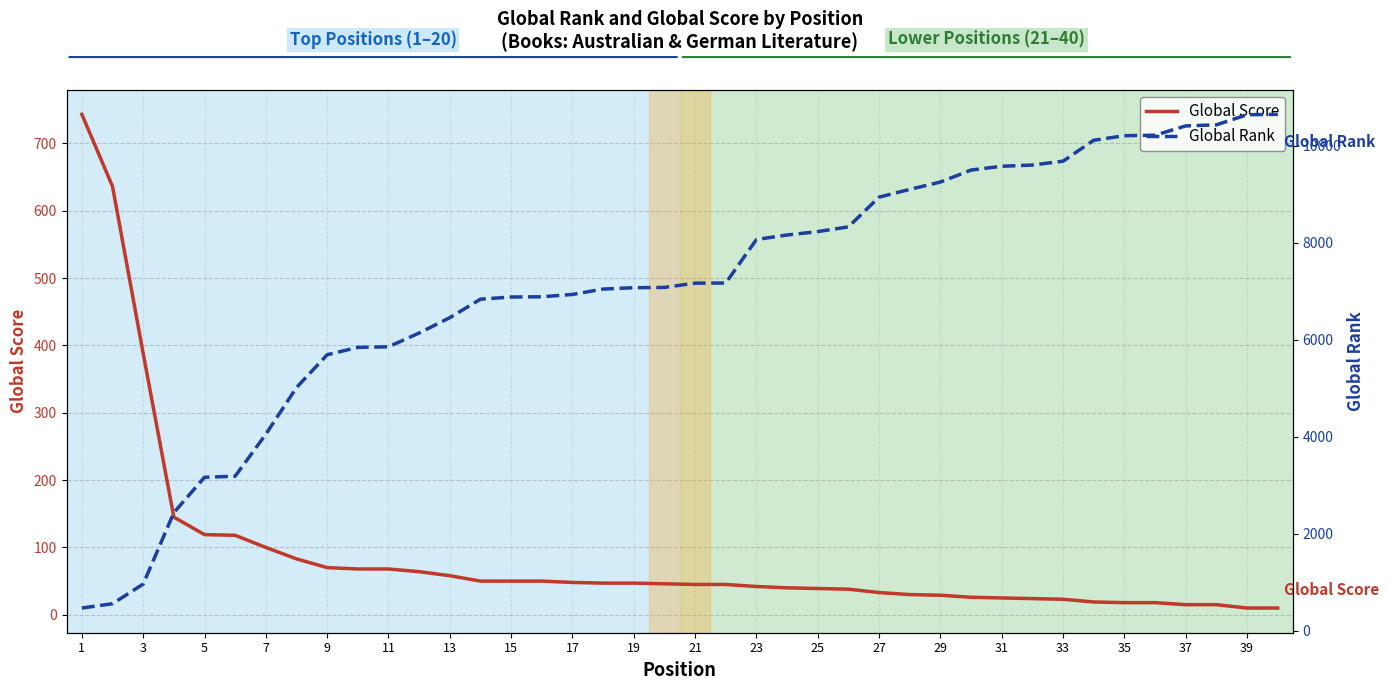

True or false: Global Score has a value of 45 at 21.

True